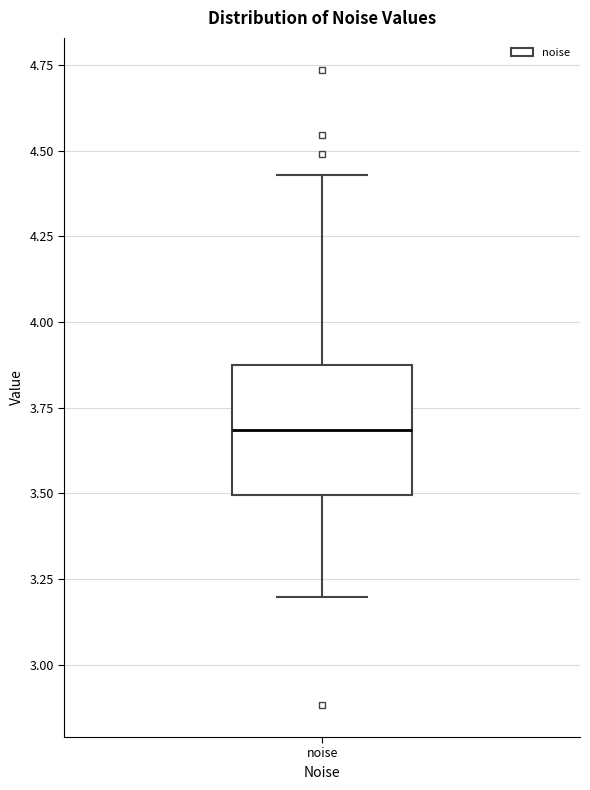

Where does the lower whisker of the box for noise end on the y-axis? The values are not printed on the chart, so give them approximately, as read against the axis.

3.20